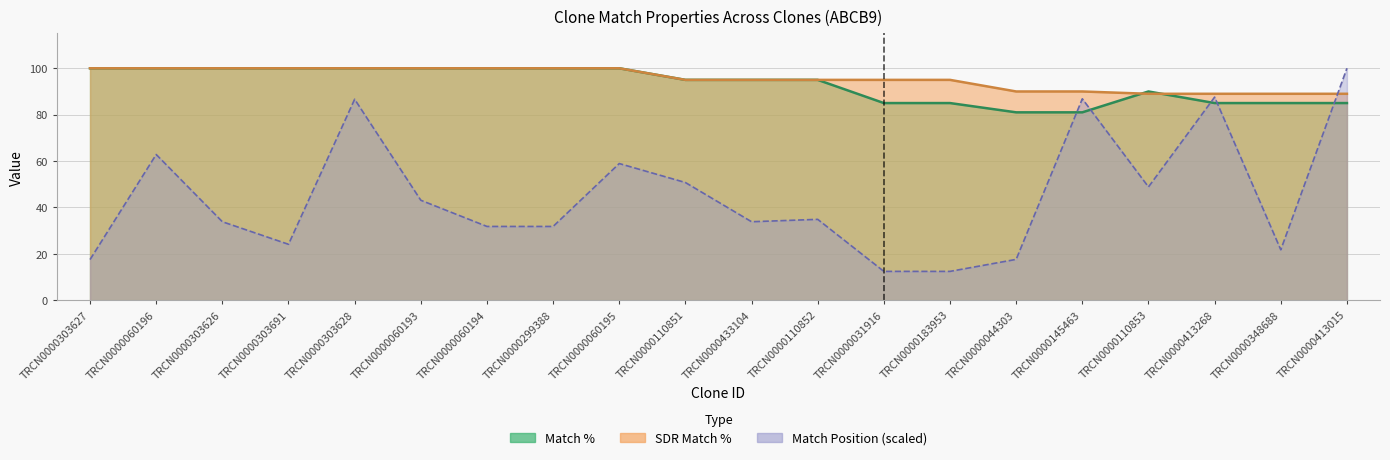

What position from the left is TRCN0000413015?

20